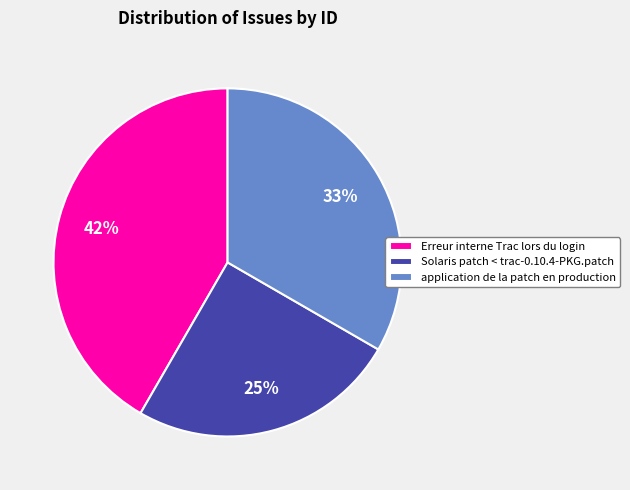

Which slice is the largest?

Erreur interne Trac lors du login